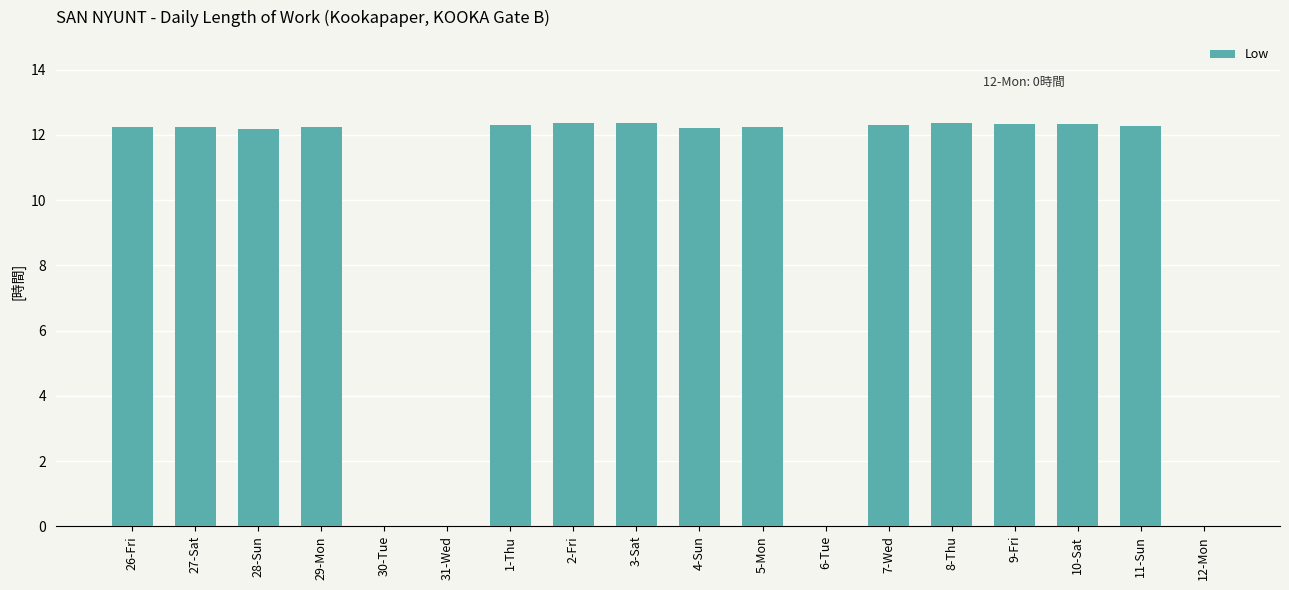

What is the change in value from 28-Sun to 30-Tue?

-12.2